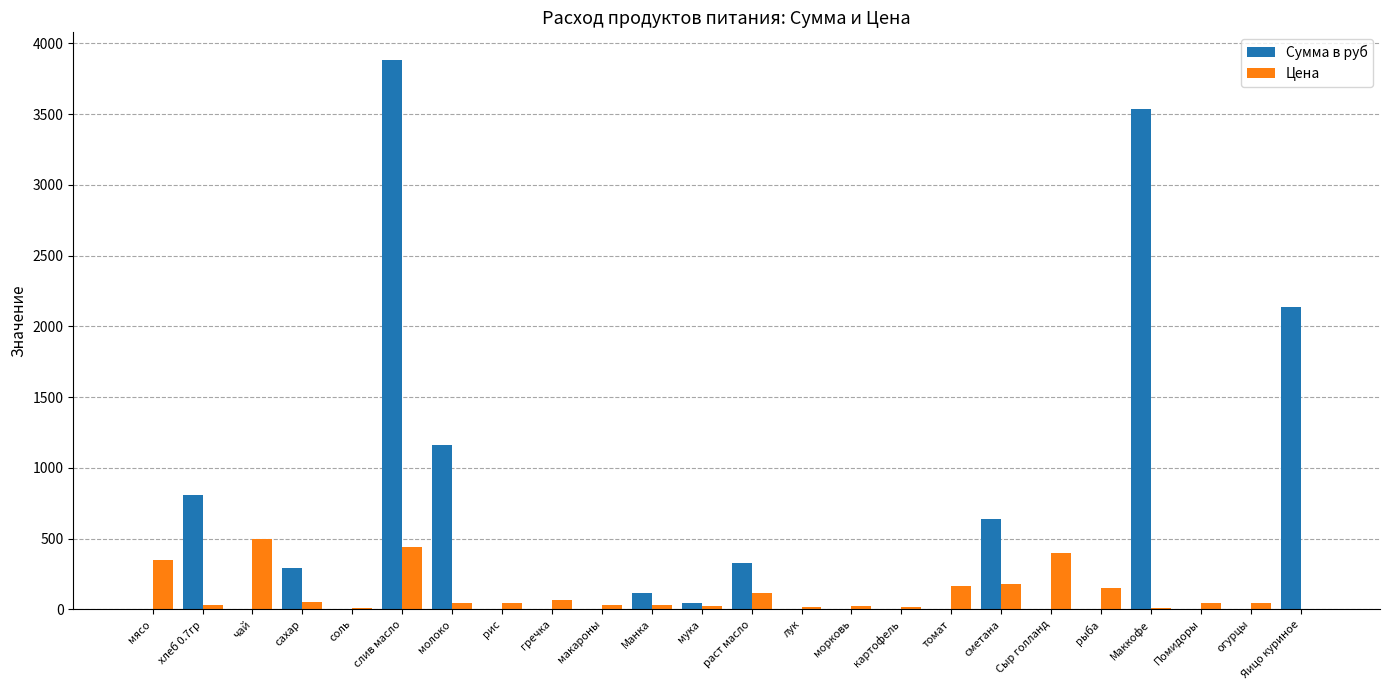

How many groups of bars are there?

24